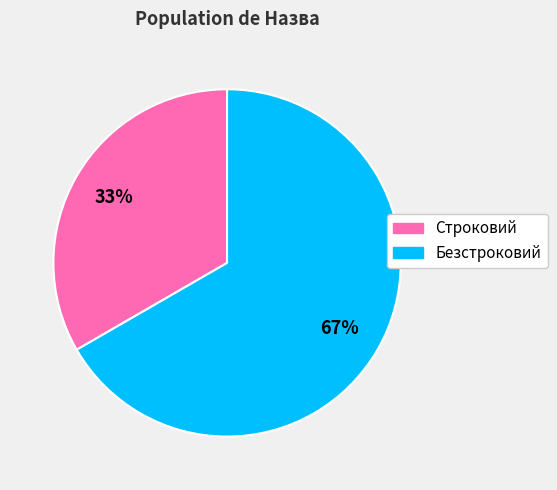

To the nearest percent, what is the combined percentage of Строковий and Безстроковий?

100%